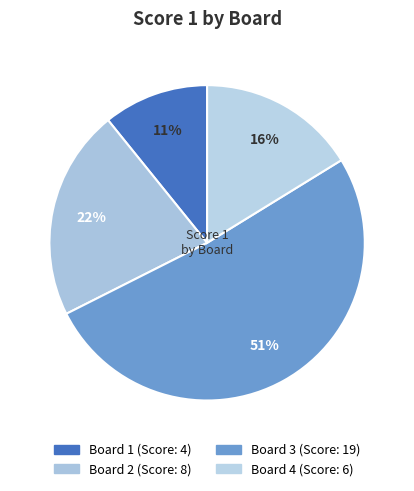

To the nearest percent, what portion does Board 4 represent?

16%